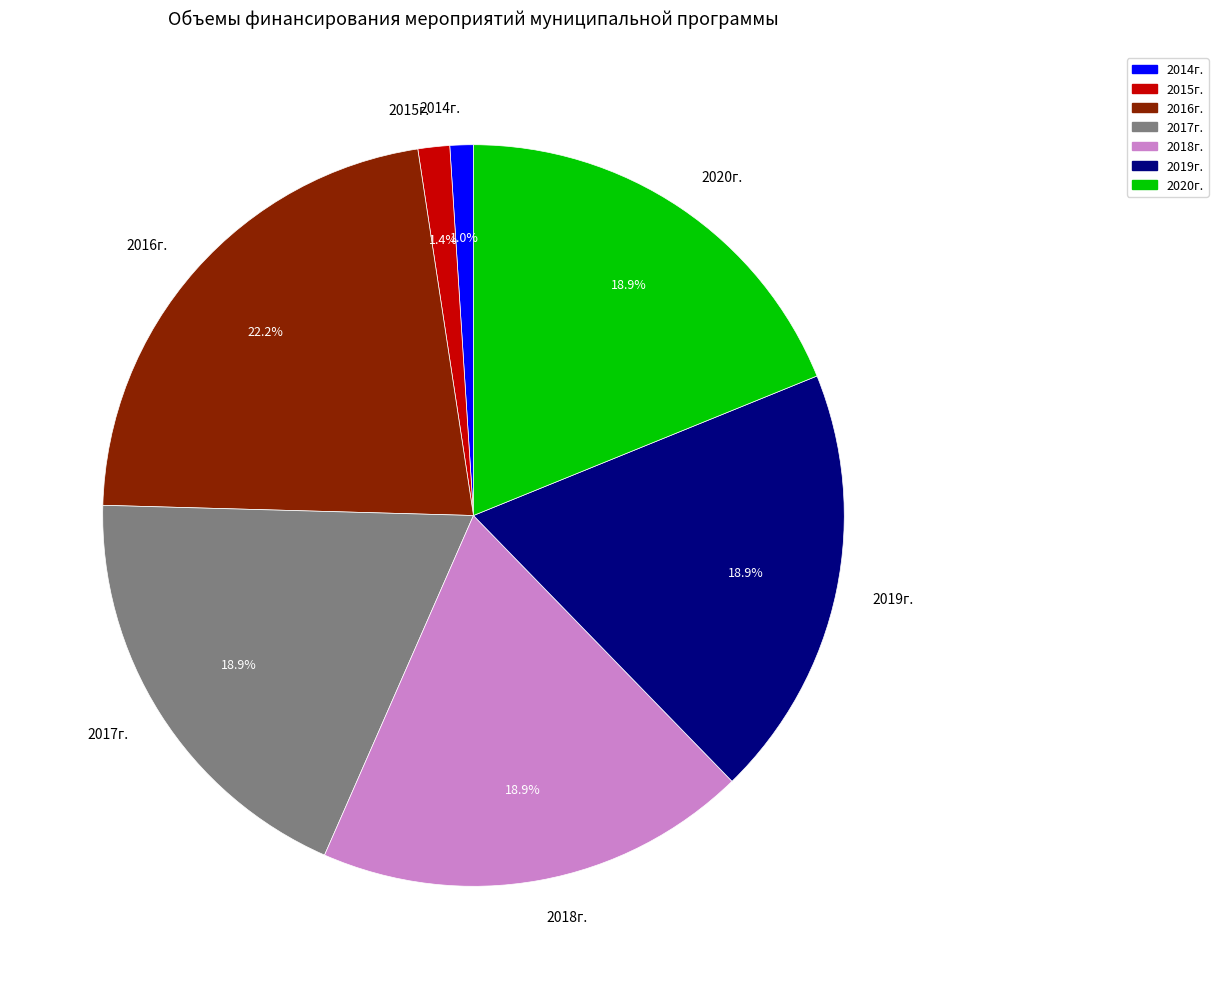

What is the ratio of the value at 2017г. to the value at 2020г.?

1.0